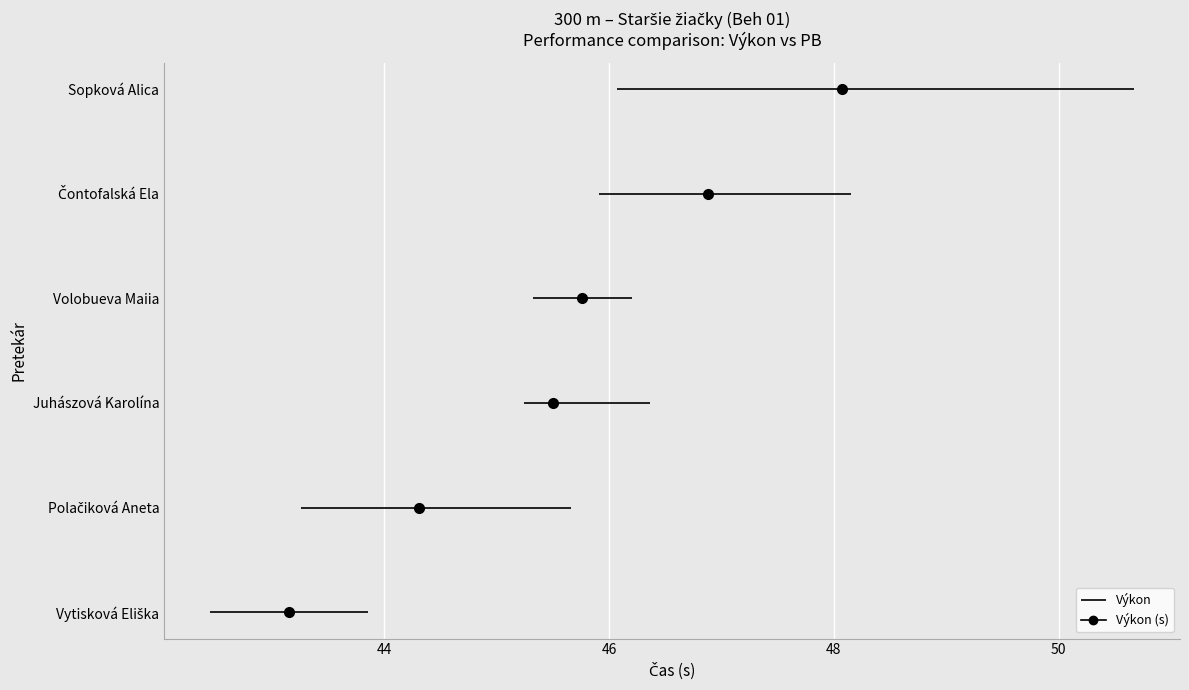

Between Vytisková Eliška and Sopková Alica, which is larger?

Sopková Alica